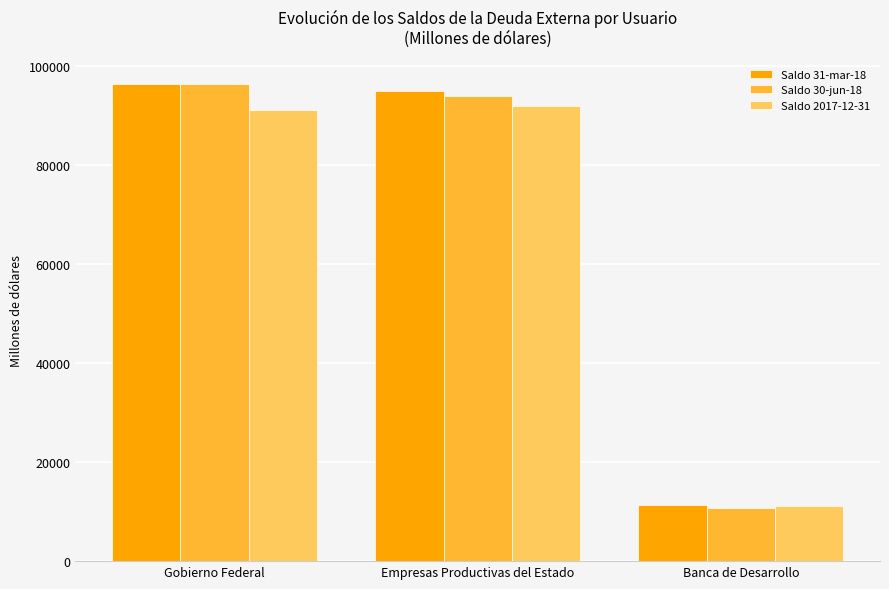

Reading left to right, list all the values displayed in this chart.

Saldo 31-mar-18: 96402.9	94958.2	11245.5
Saldo 30-jun-18: 96244.7	93944.2	10714.1
Saldo 2017-12-31: 91072.2	91780.0	11129.0